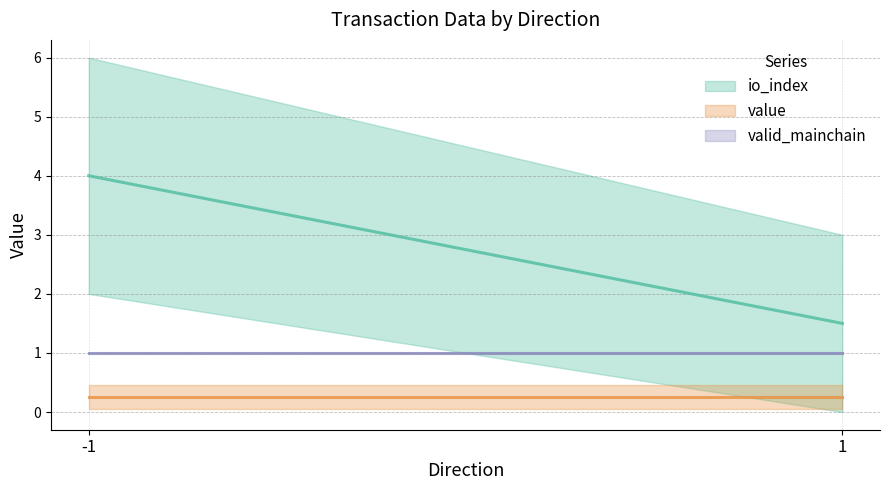

True or false: value has more than 1 points higher than both neighbors.

False